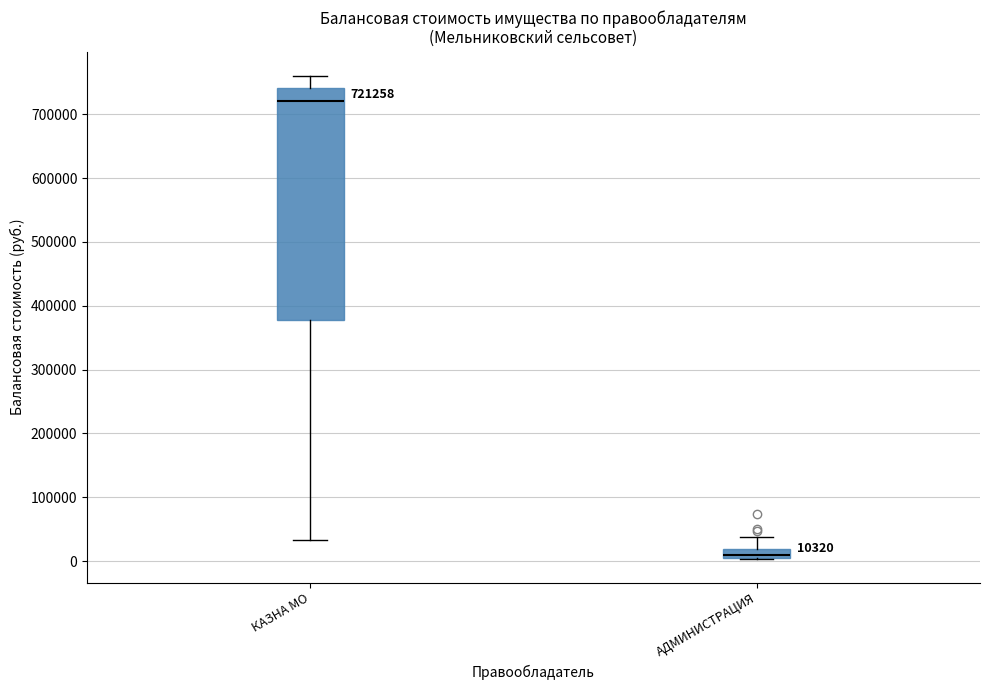

Which box's median line is the lowest?

АДМИНИСТРАЦИЯ